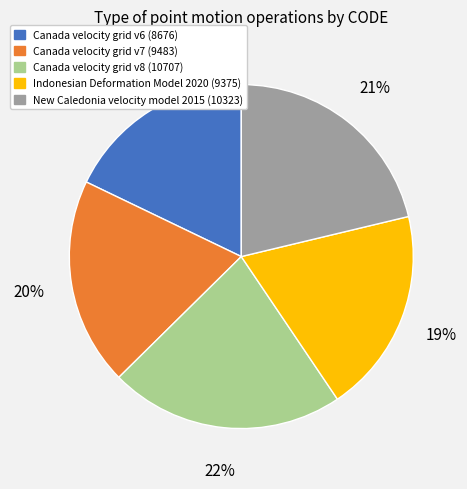

What is the smallest slice in the pie chart?

Canada velocity grid v6